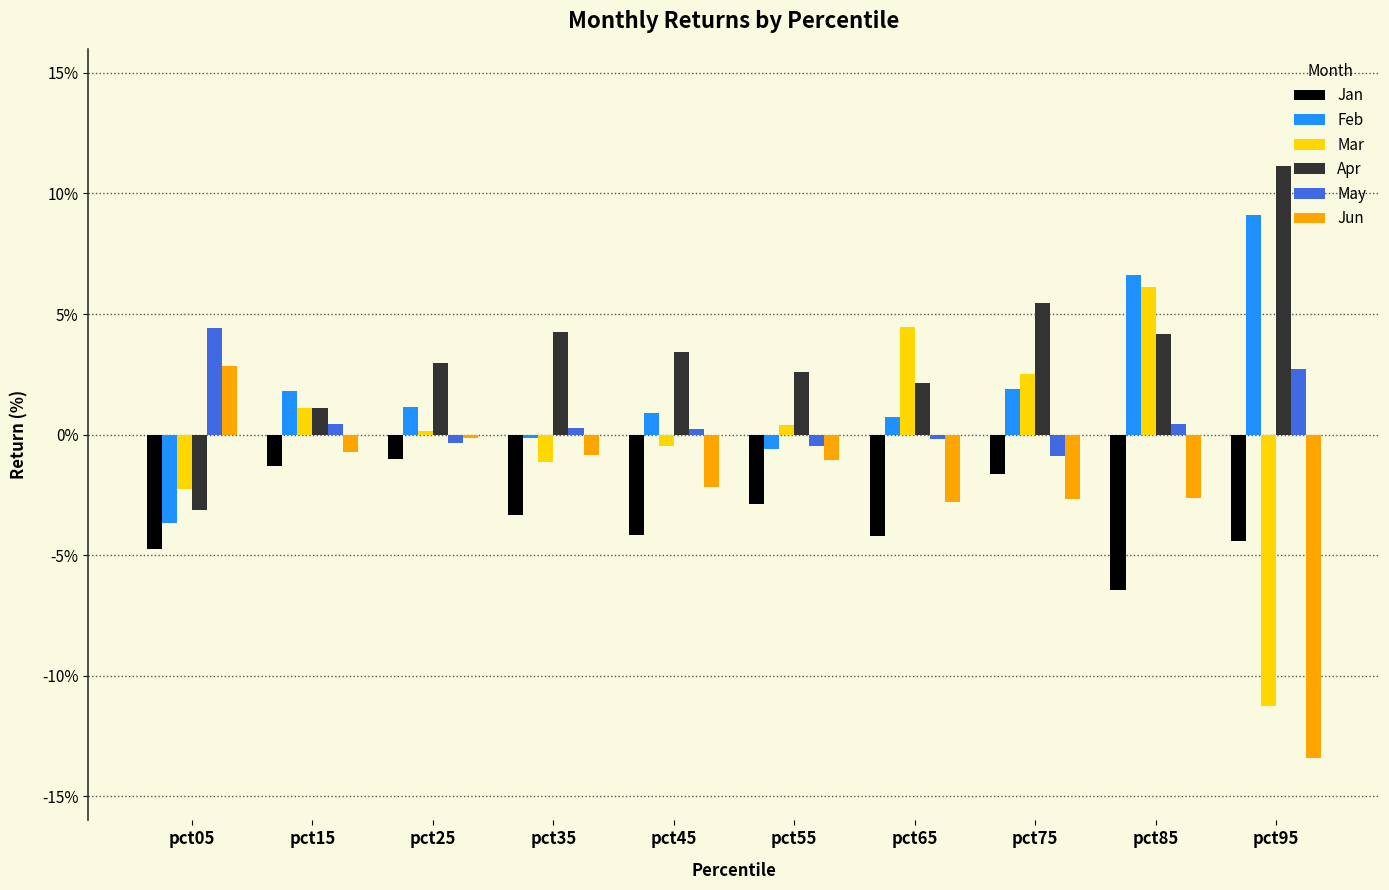

Which series changed the most between pct05 and pct35?

Apr